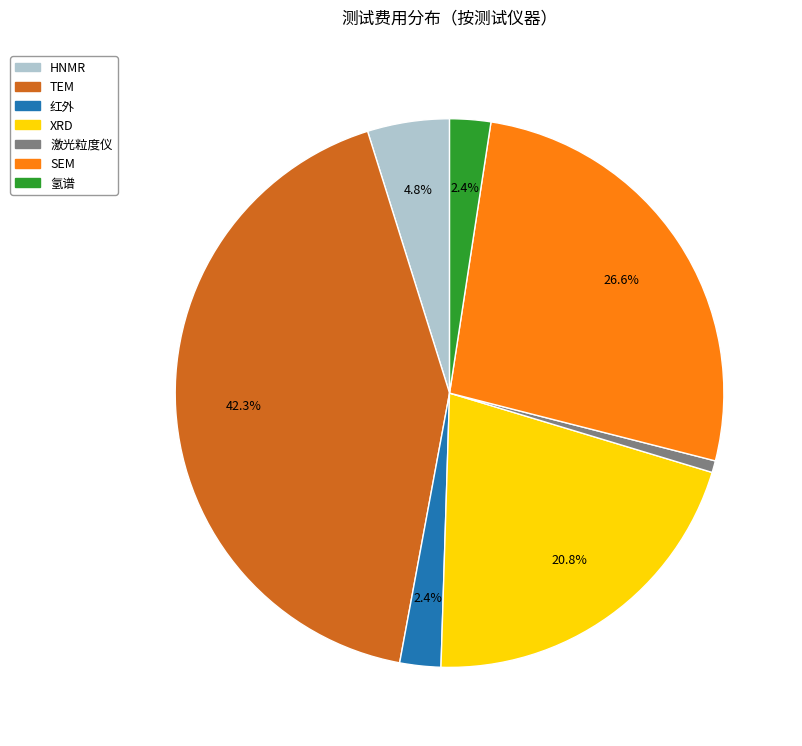

To the nearest percent, what is the difference between the largest and smallest slice percentages?

42%